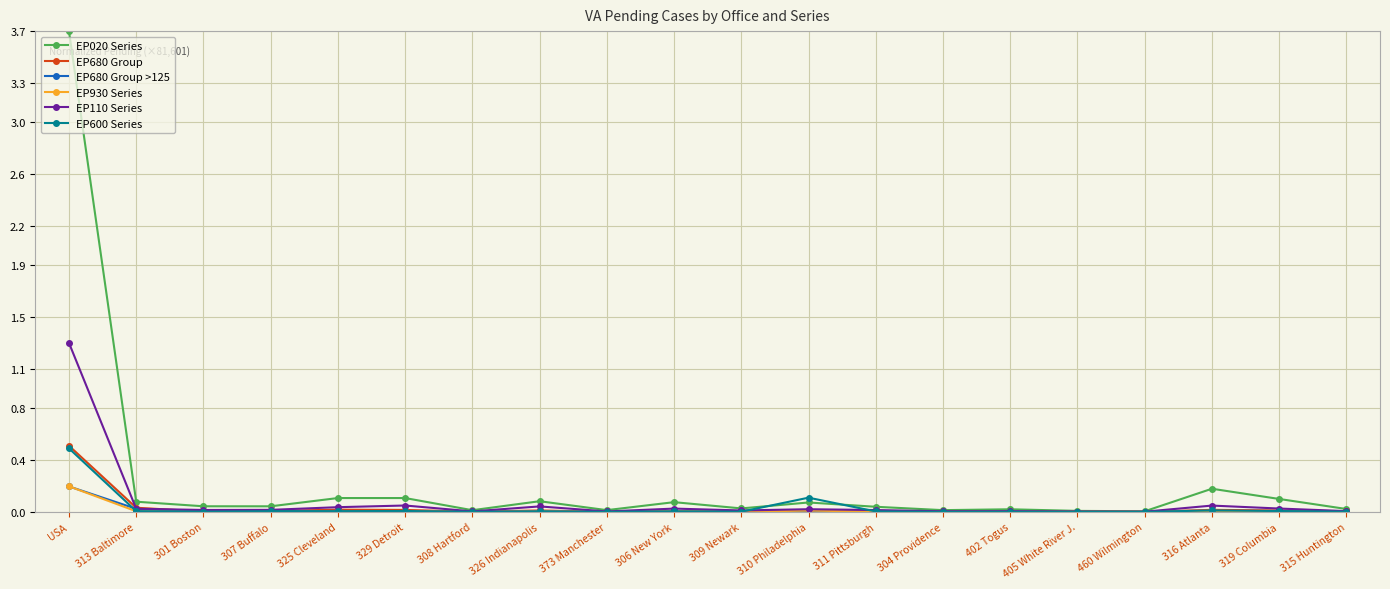

What is the difference between the EP020 Series values at 325 Cleveland and 311 Pittsburgh?

0.1